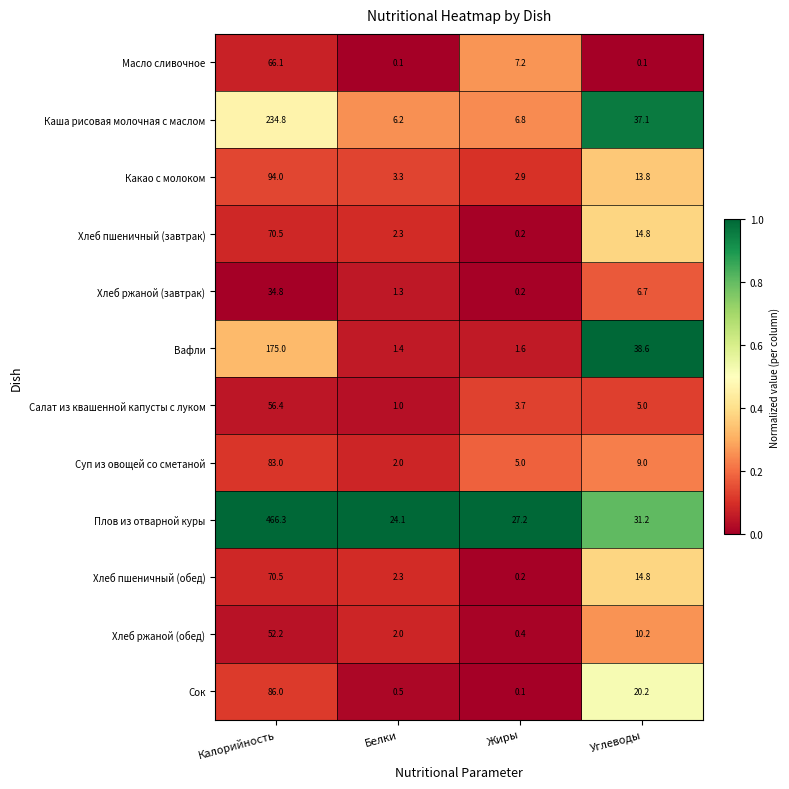

What value does the Каша рисовая молочная с маслом series have at Белки?

6.2